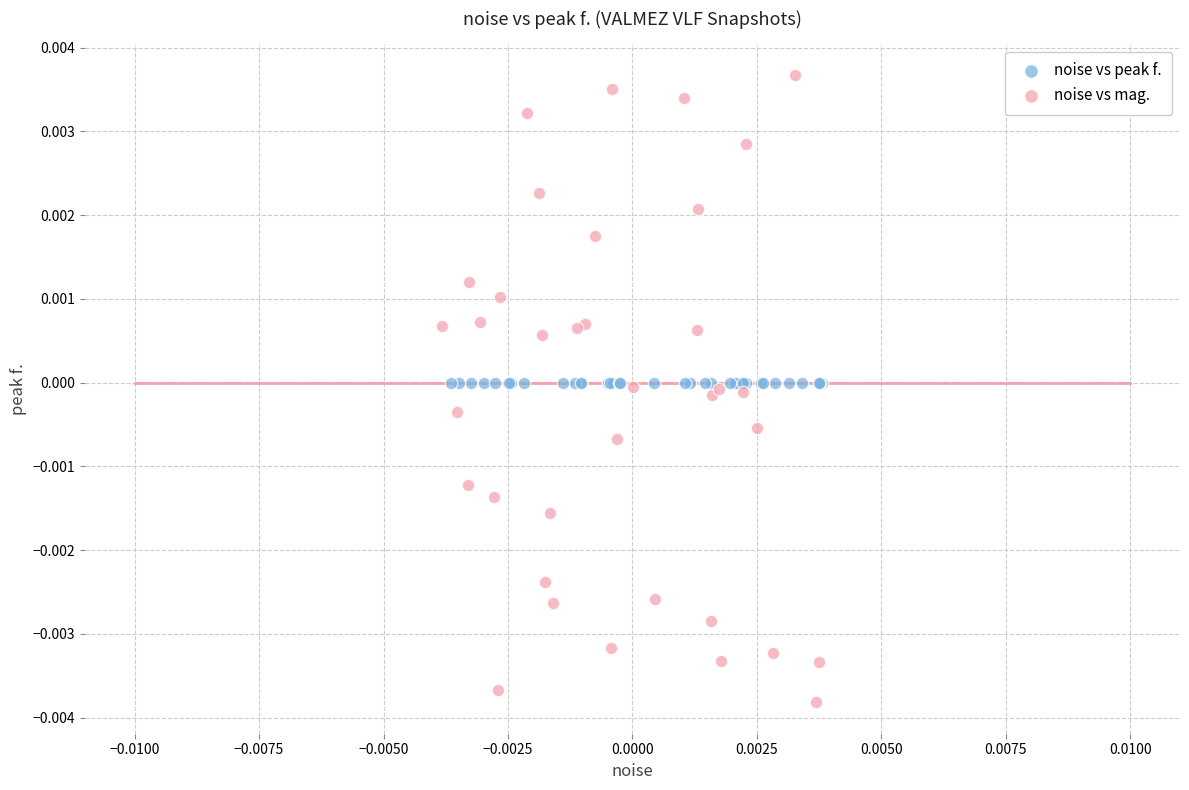

Which series reaches the maximum Y coordinate?

noise vs mag.